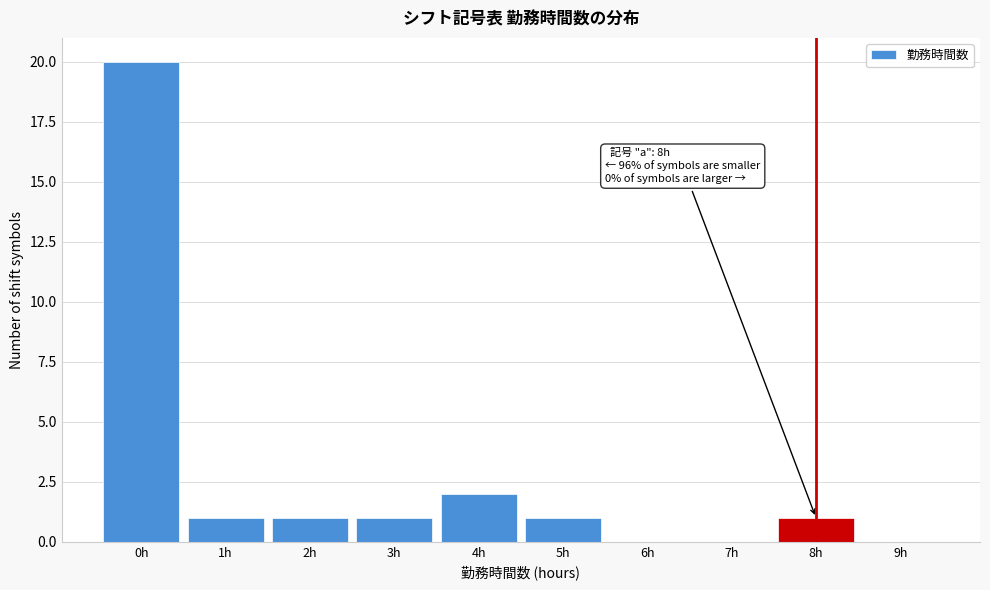

Which range on the x-axis has the tallest bar?

-0.5 to 0.5